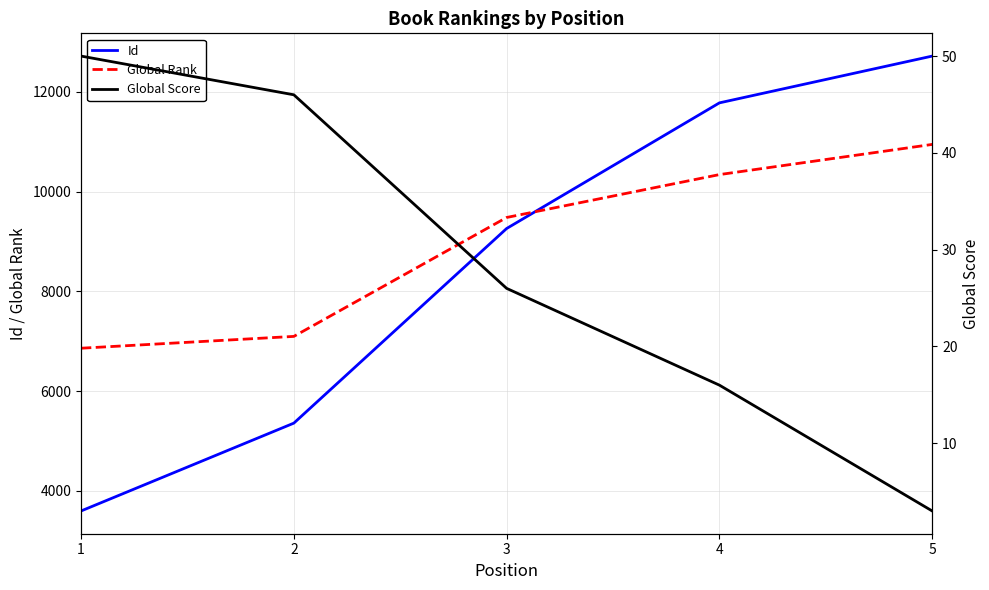

Does the chart display data point markers on the line(s)?

No